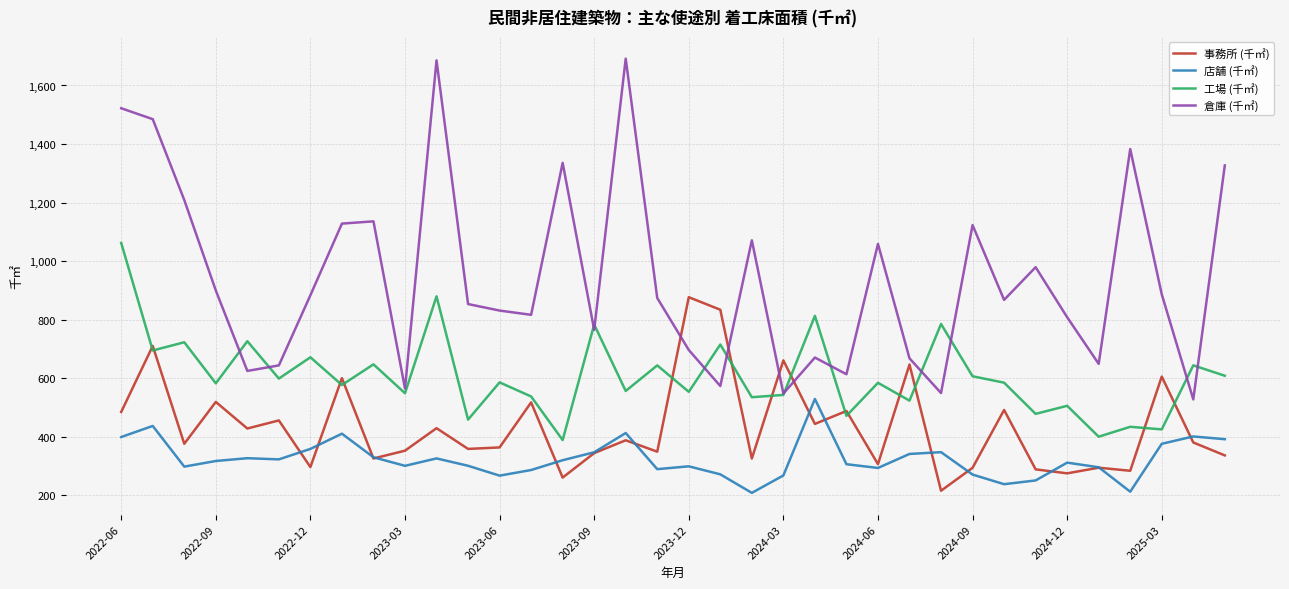

True or false: 店舗 (千㎡) and 倉庫 (千㎡) intersect in this chart.

False